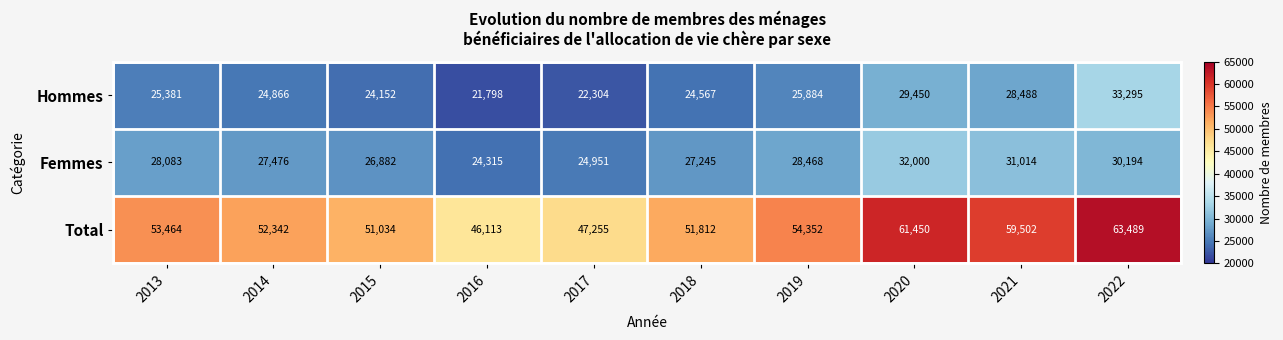

Reading right to left, list all the values displayed in this chart.

Hommes: 2022=33295	2021=28488	2020=29450	2019=25884	2018=24567	2017=22304	2016=21798	2015=24152	2014=24866	2013=25381
Femmes: 2022=30194	2021=31014	2020=32000	2019=28468	2018=27245	2017=24951	2016=24315	2015=26882	2014=27476	2013=28083
Total: 2022=63489	2021=59502	2020=61450	2019=54352	2018=51812	2017=47255	2016=46113	2015=51034	2014=52342	2013=53464